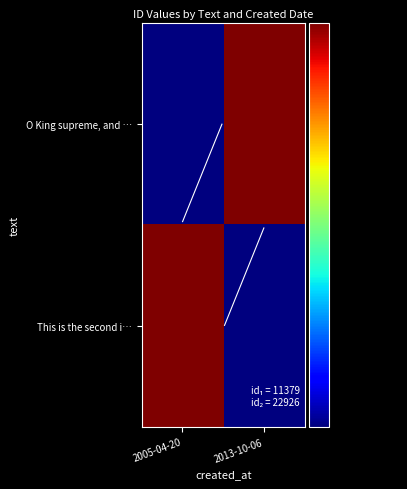

At how many categories does at least one series exceed 15863?

2